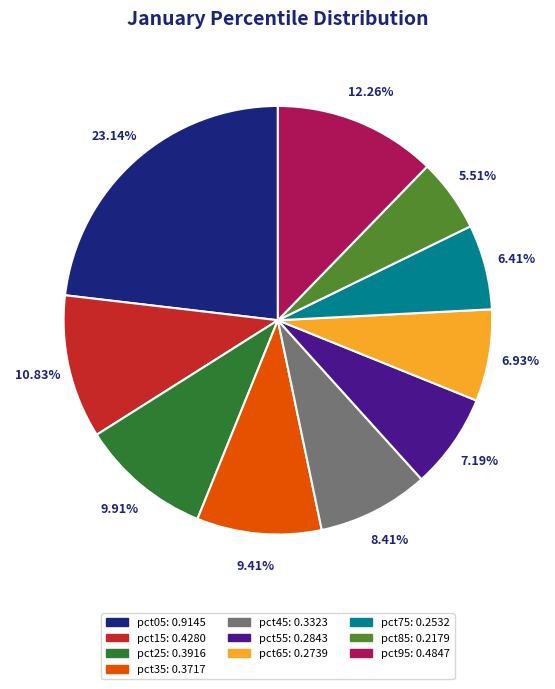

Is it true that pct85 is 18% of the pie?

False